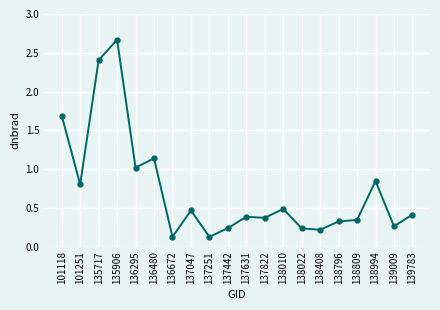

How many lines are shown in the chart?

1